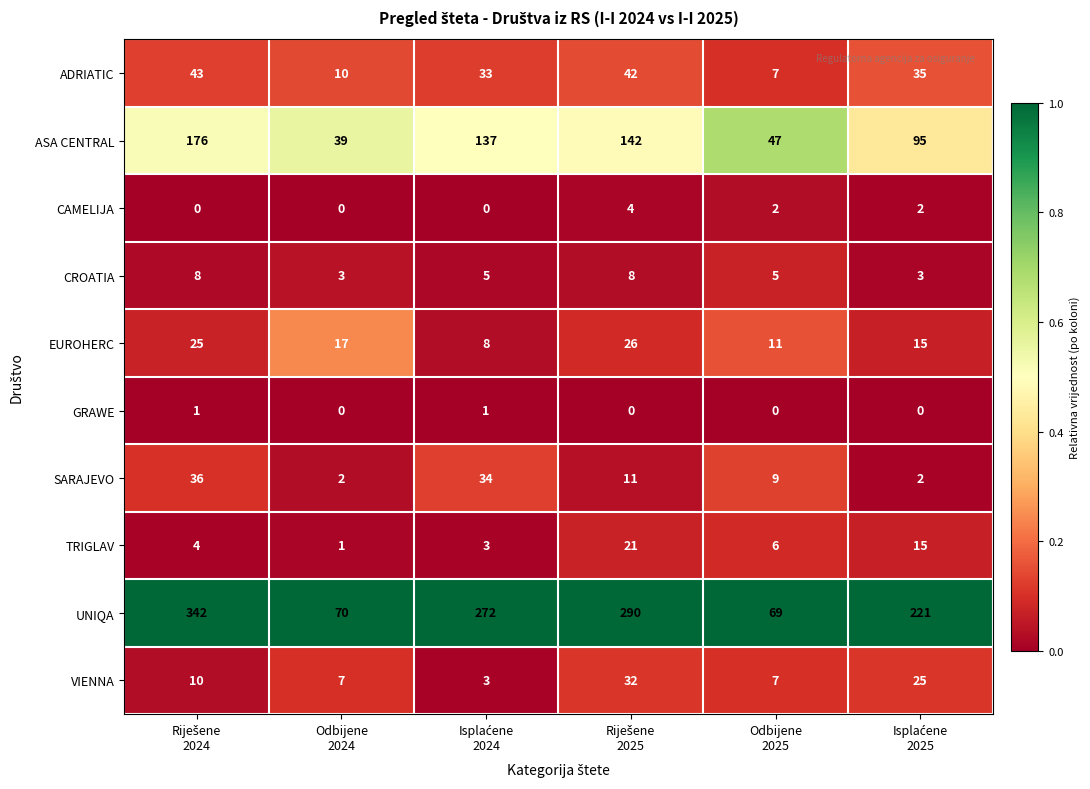

Which series has the largest total across all categories?

UNIQA